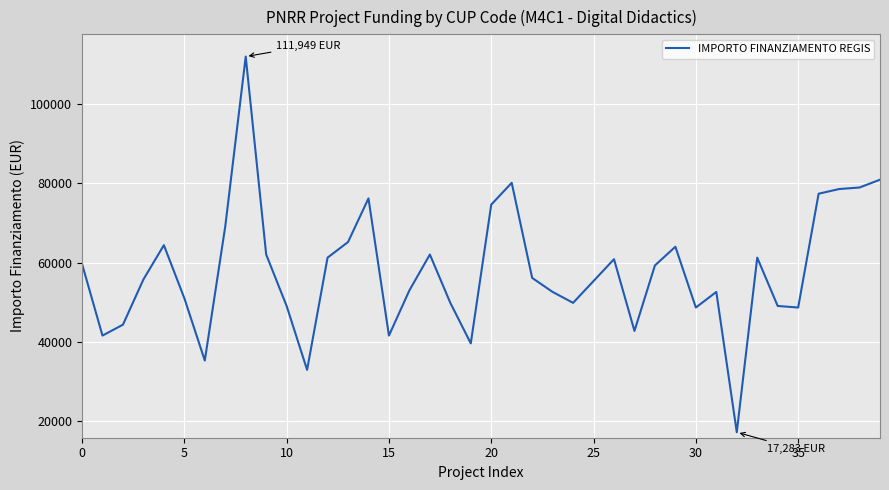

Is this an area chart (filled region under the line)?

No